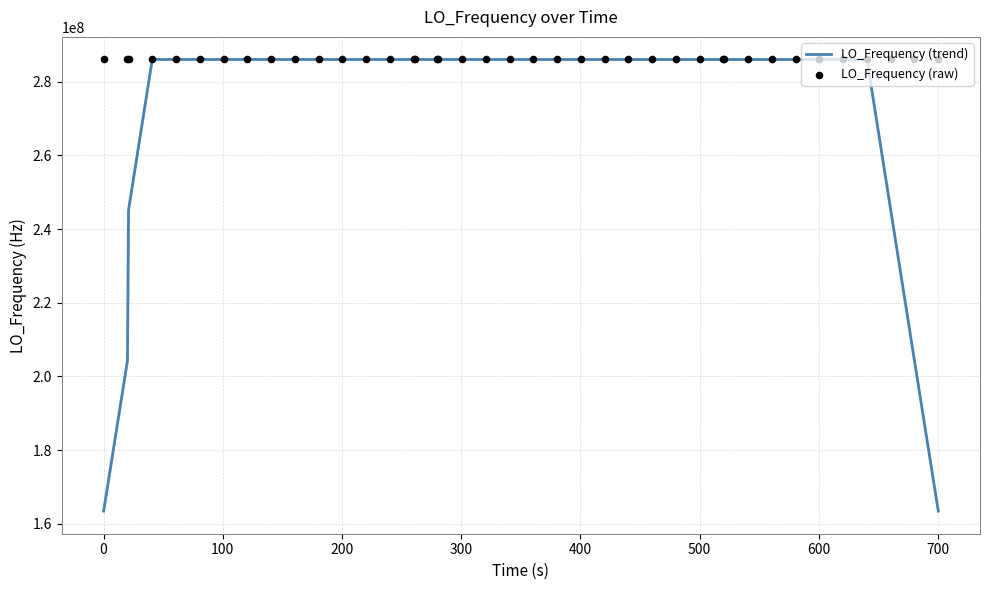

What are all the series names shown in the legend?

LO_Frequency (trend), LO_Frequency (raw)